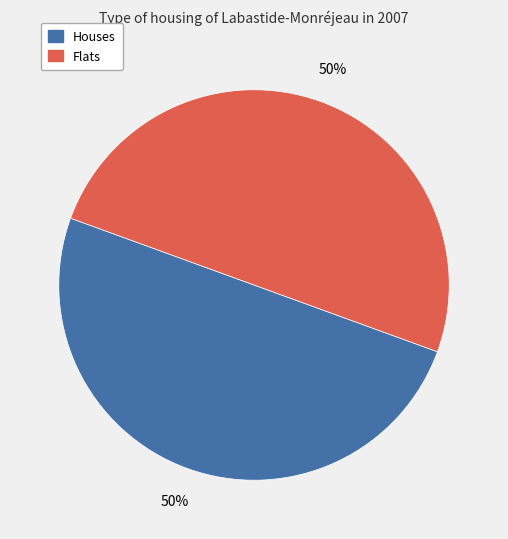

How many slices are in this pie chart?

2